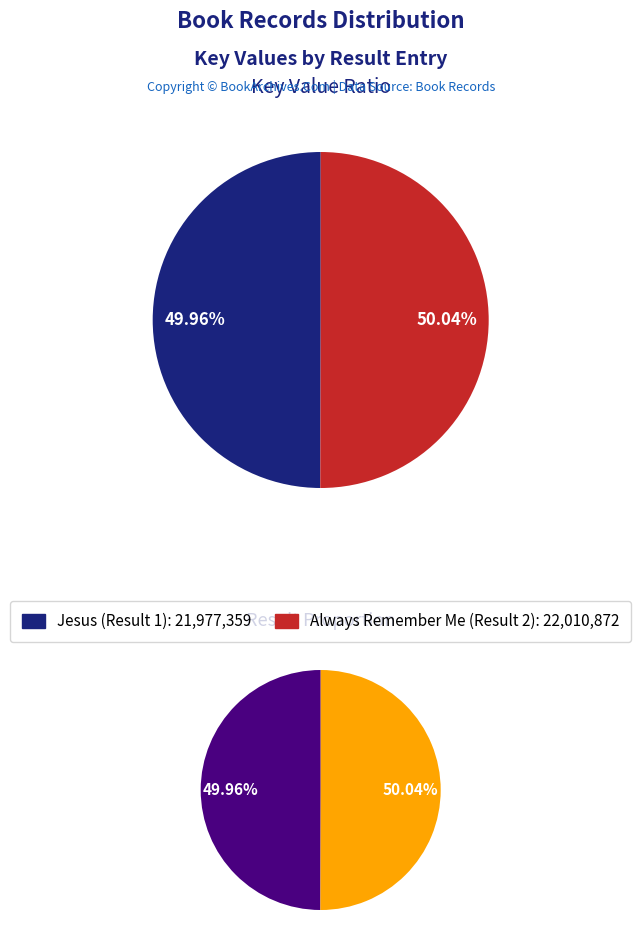

How many segments does this pie chart have?

2